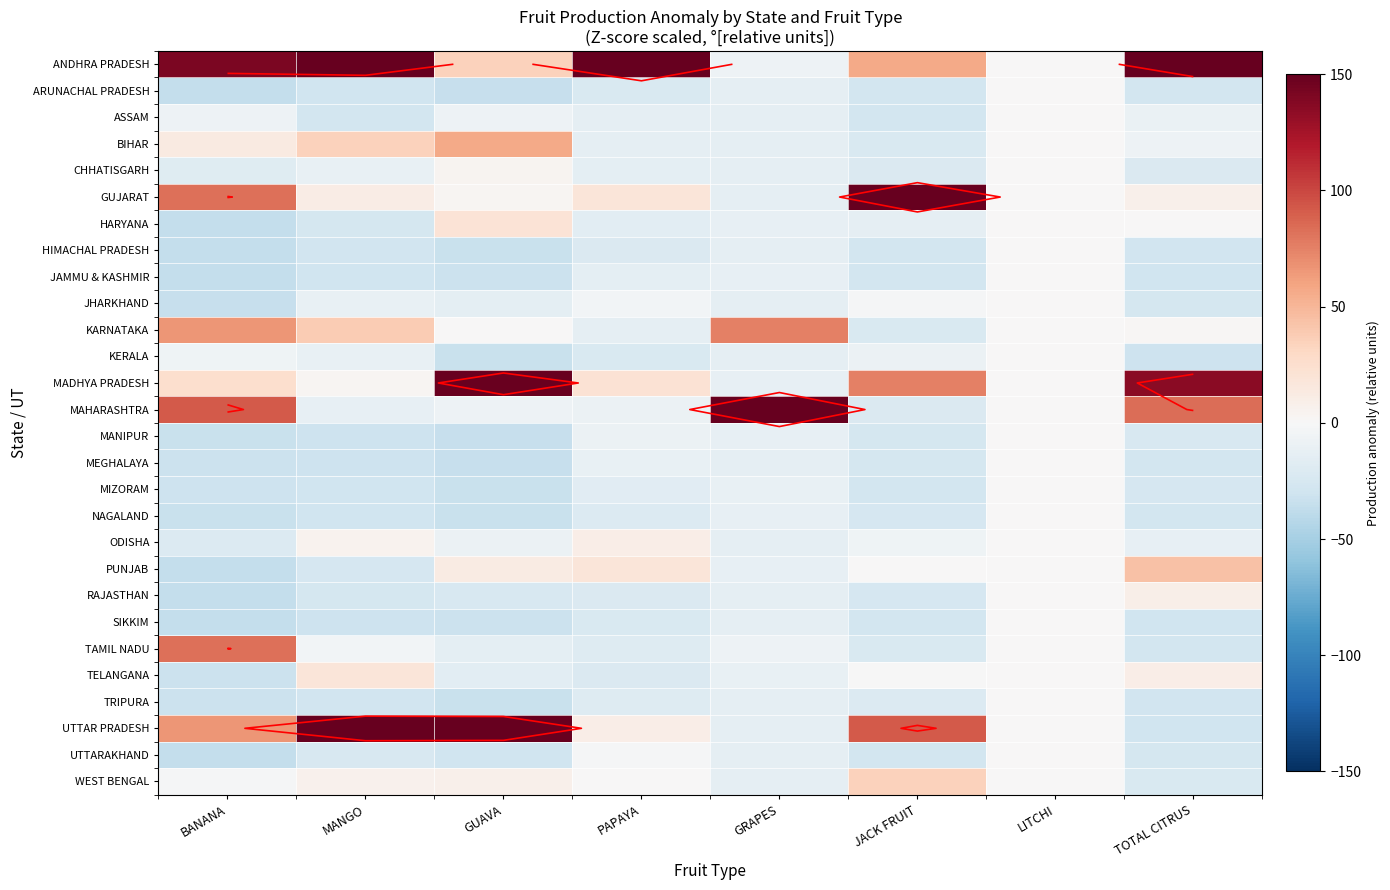

How many data points in WEST BENGAL are above 0?

4